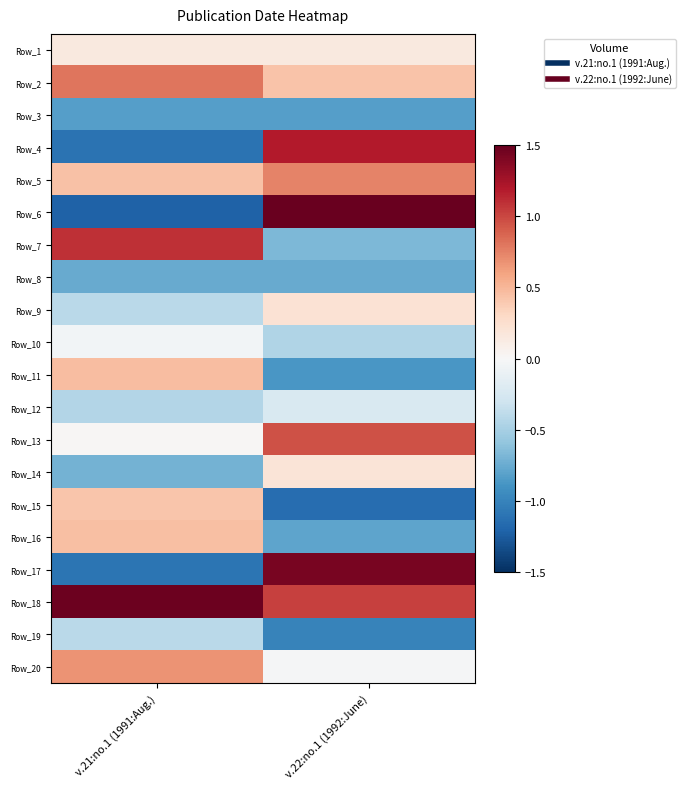

What is the minimum value shown in the chart?

-1.2